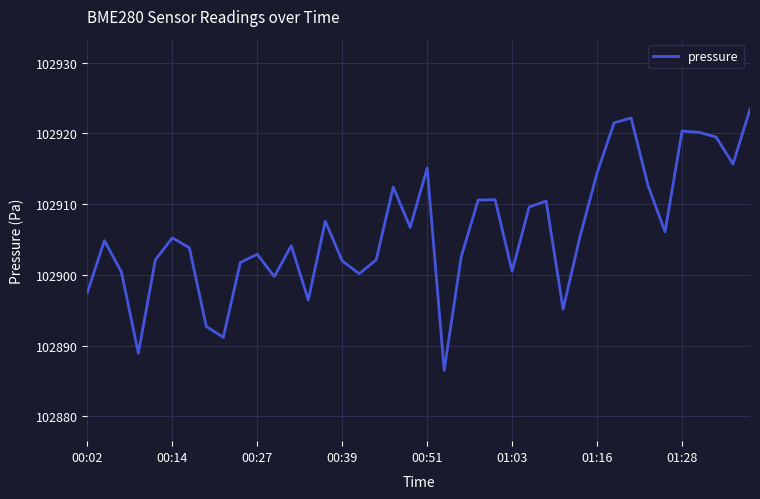

What is the greatest value displayed?

102923.4